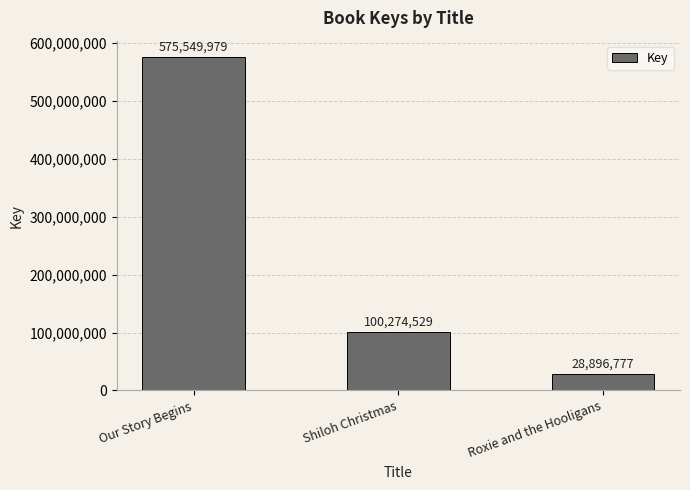

Count the number of data series in this chart.

1